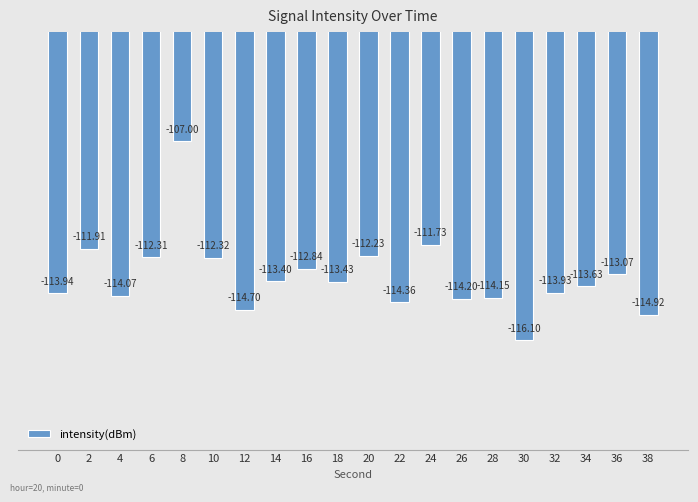

What is the difference between the values at 2 and 8?

4.9